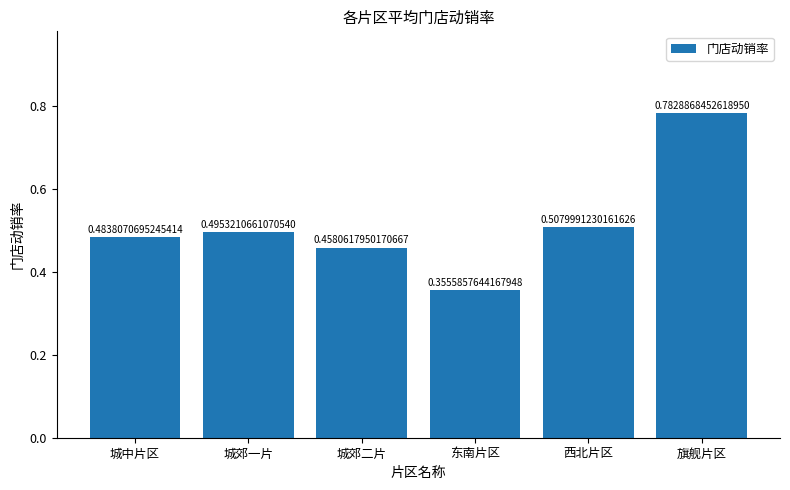

Where is the data nearest to the value 0?

东南片区